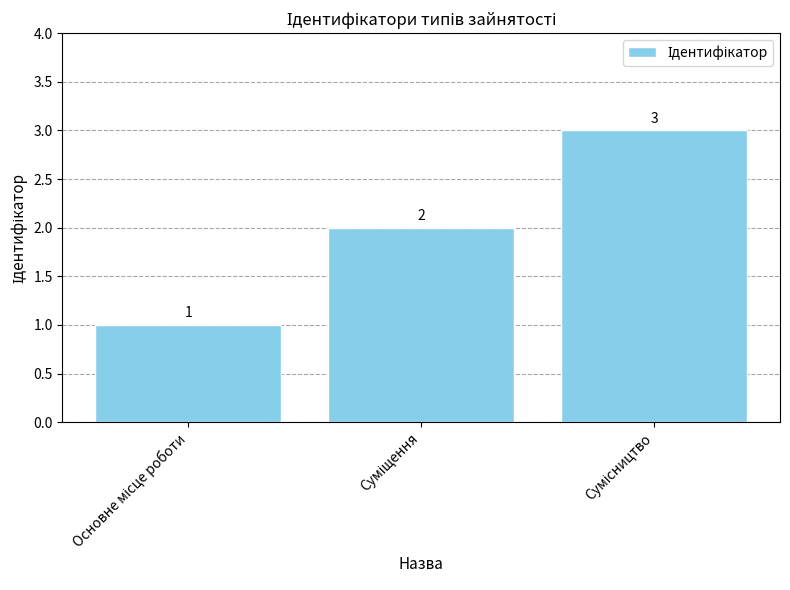

What is the maximum value shown in the chart?

3